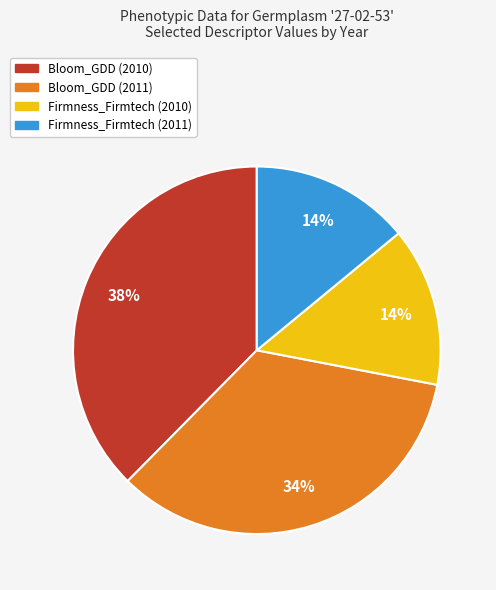

Do Firmness_Firmtech (2011) and Bloom_GDD (2010) together represent more than half of the pie?

Yes